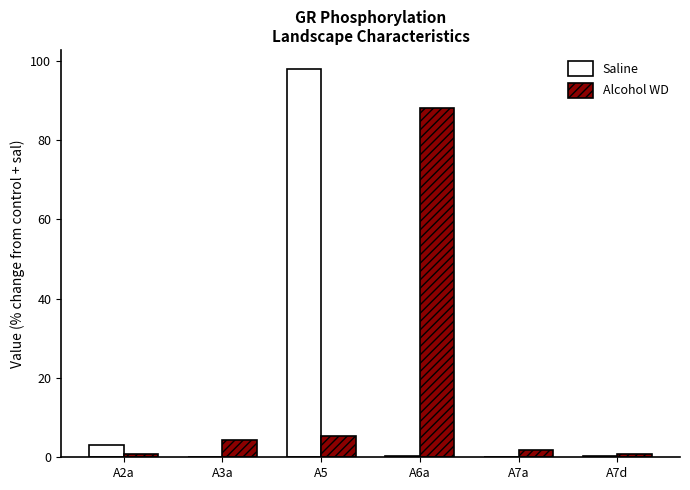

True or false: Saline has a value of 49.8 at A5.

False